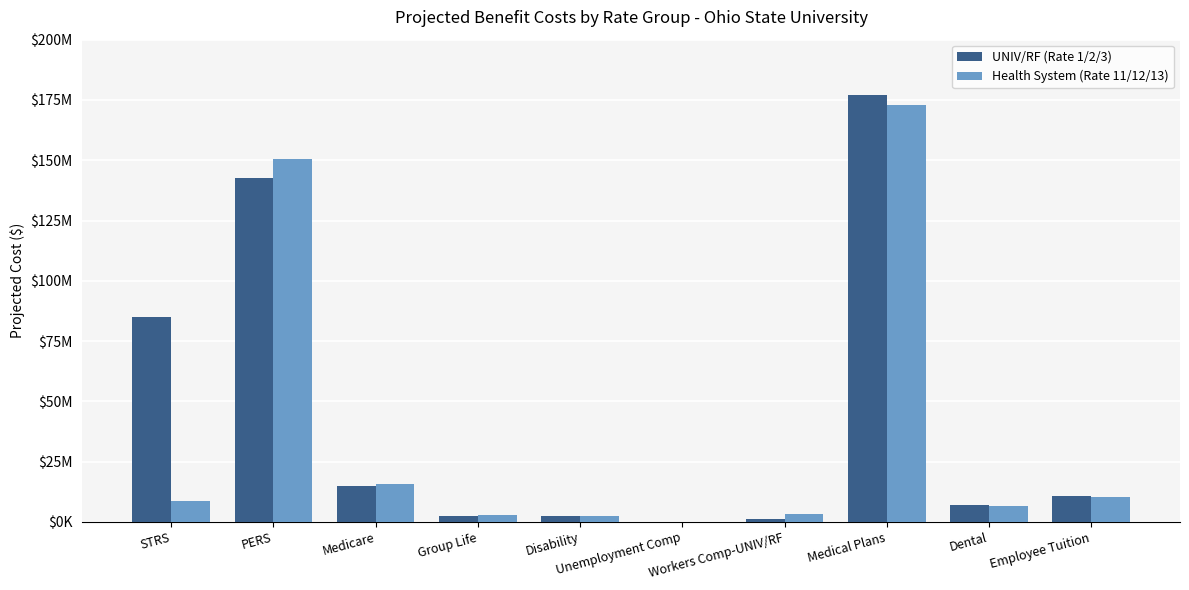

What is the average value of the Health System (Rate 11/12/13) series?

37372912.0